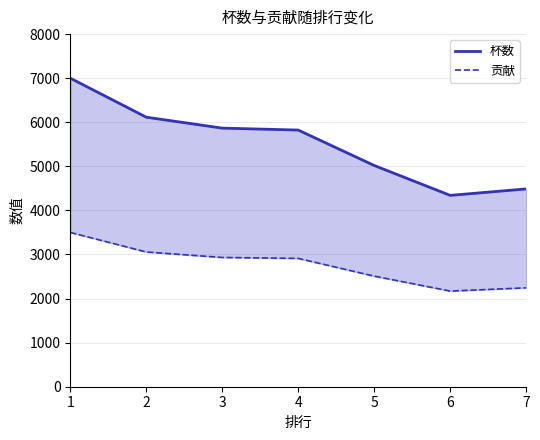

Reading right to left, transcribe all the data shown in this chart.

杯数: 7=4488	6=4341	5=5019	4=5823	3=5867	2=6115	1=7000
贡献: 7=2244	6=2170	5=2509	4=2911	3=2933	2=3057	1=3500